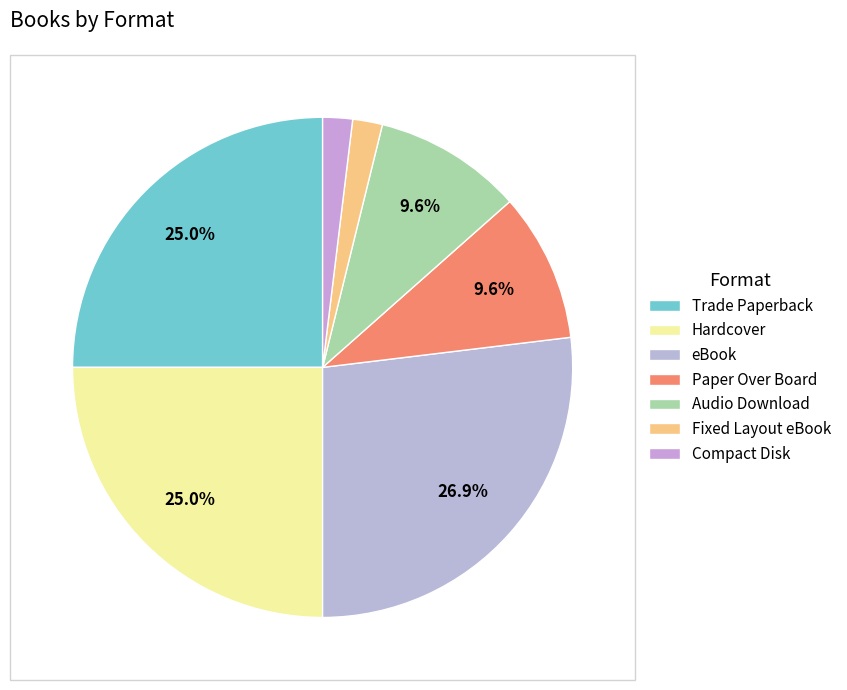

The Fixed Layout eBook slice represents 1% of the pie. True or false?

False